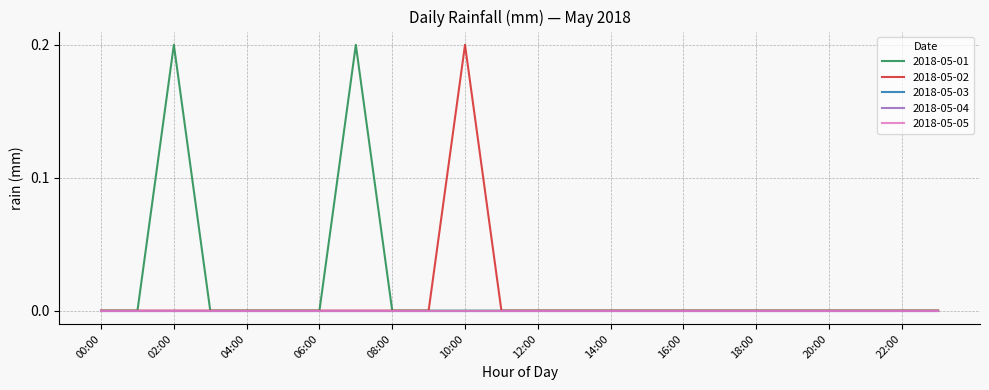

Does the chart have visible grid lines?

Yes